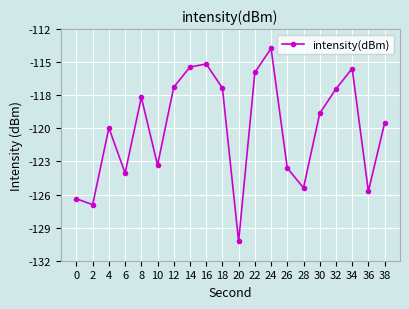

Reading left to right, what are all the values shown in this chart?

-126.6	-127.1	-120.4	-124.3	-117.8	-123.7	-116.9	-115.2	-114.9	-117.0	-130.3	-115.6	-113.5	-123.9	-125.6	-119.2	-117.1	-115.3	-125.9	-120.0